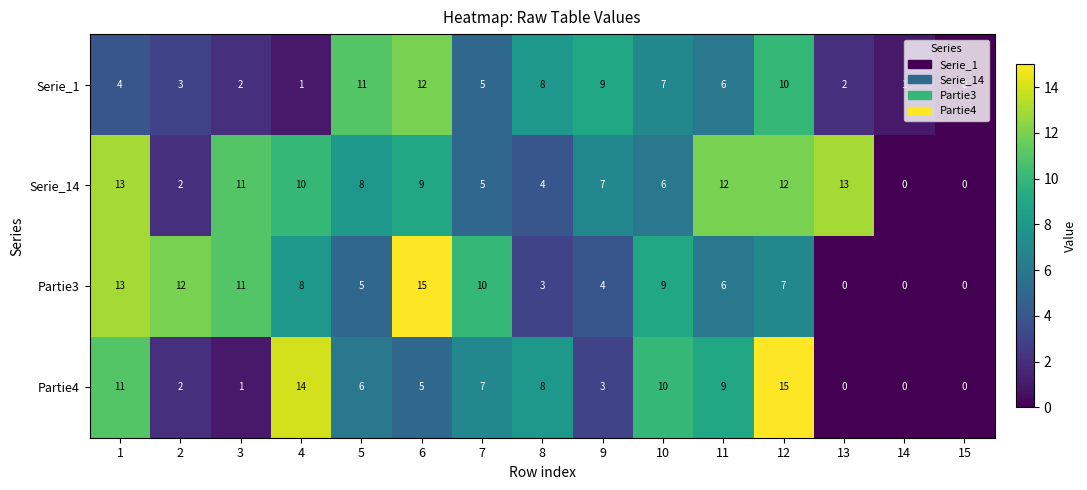

Which series changed the most between 11 and 13?

Partie4